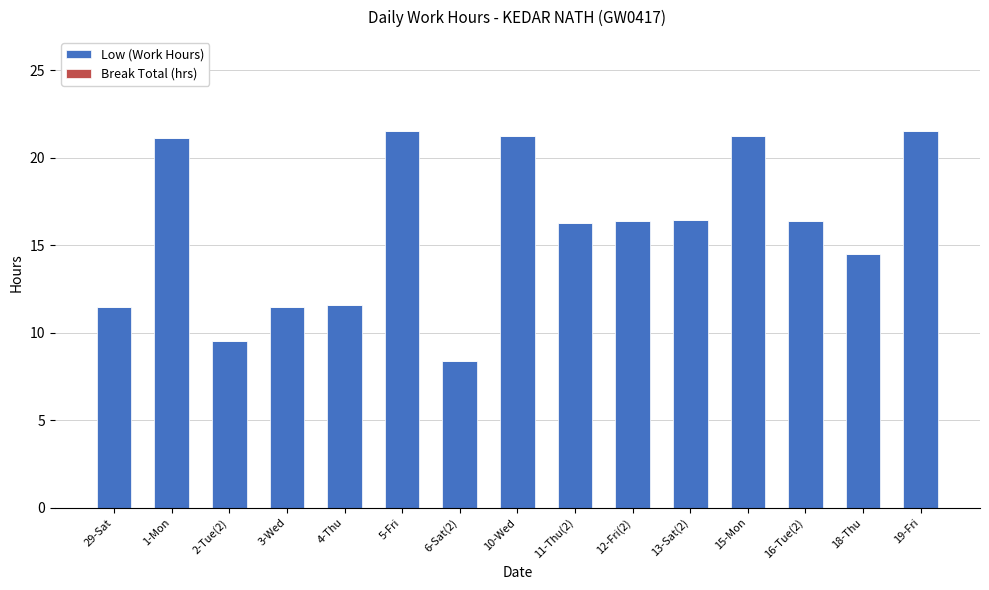

How many distinct data groups are displayed?

1